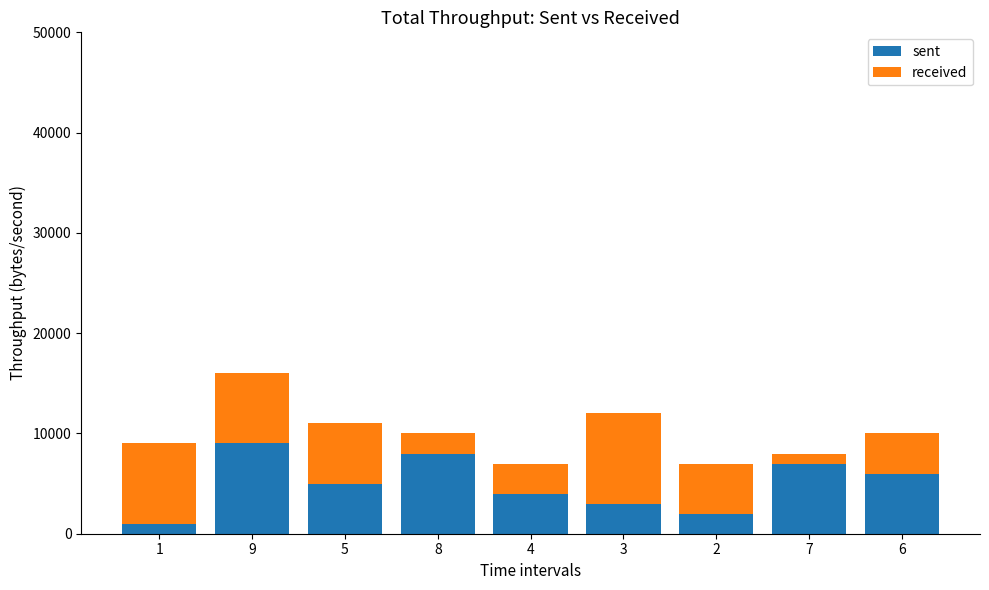

Reading left to right, what are the values for sent?

1=1000	9=9000	5=5000	8=8000	4=4000	3=3000	2=2000	7=7000	6=6000